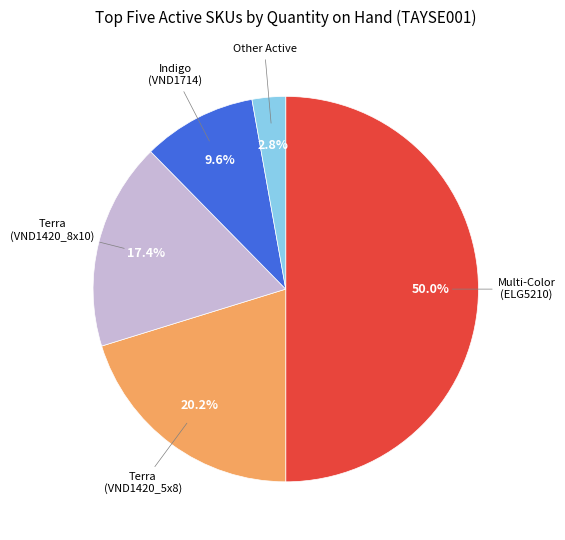

How many segments does this pie chart have?

5